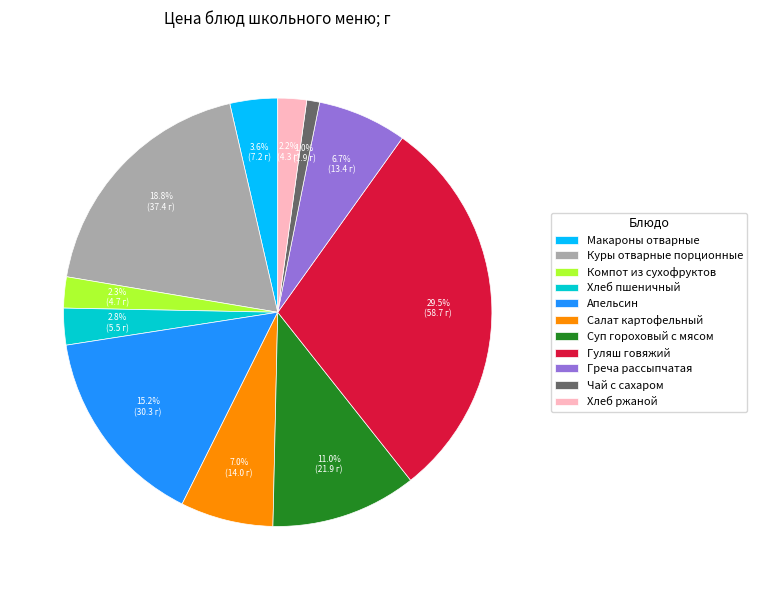

Which slice is the smallest?

Чай с сахаром